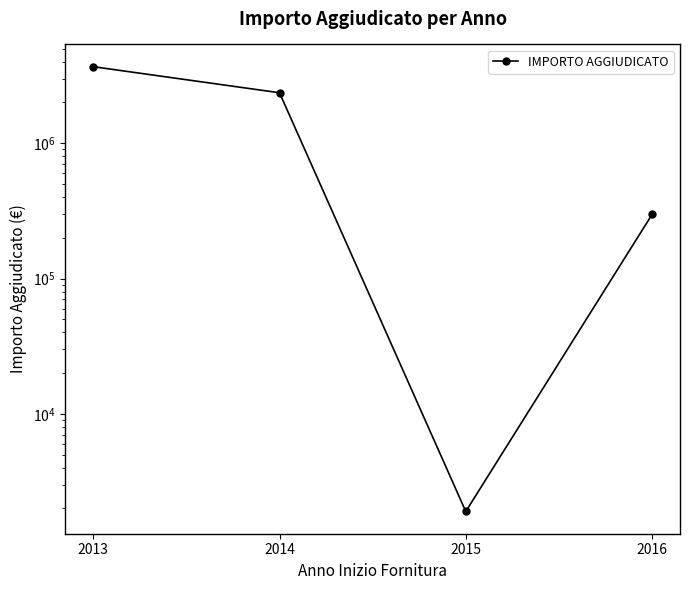

Does the chart have visible grid lines?

No